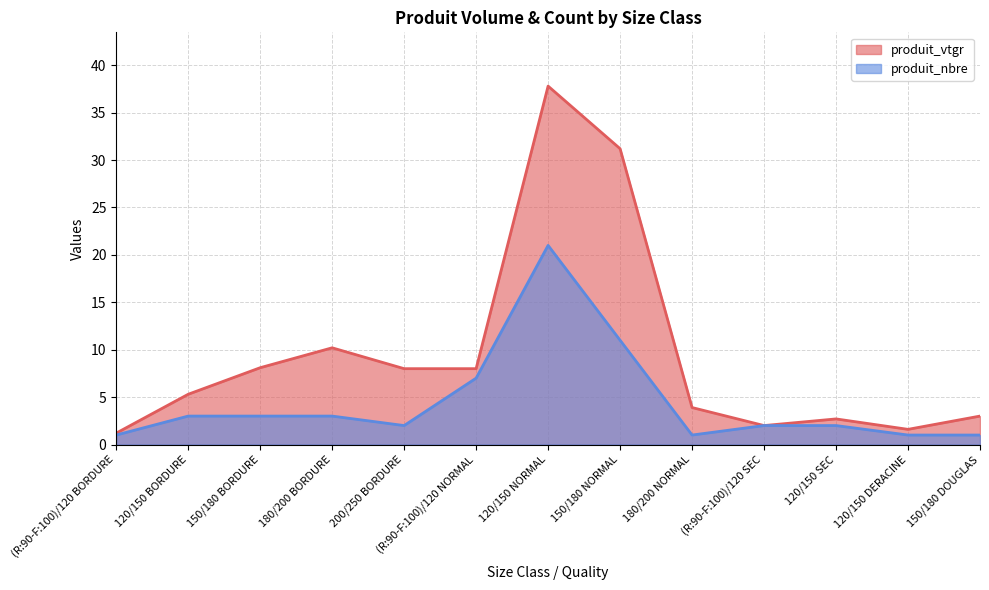

True or false: produit_nbre and produit_vtgr intersect in this chart.

False